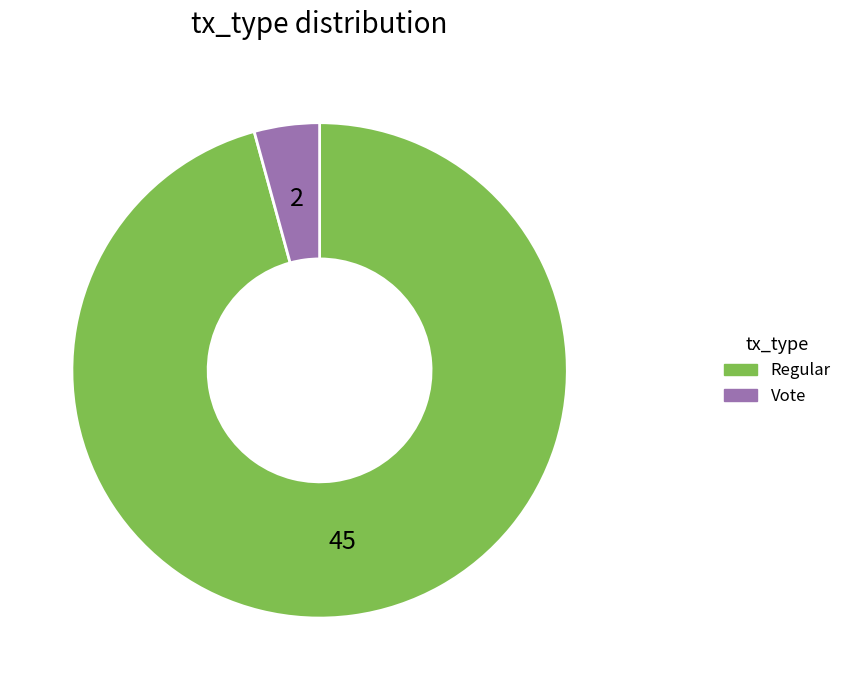

Combined, do Regular and Vote account for over 50%?

Yes